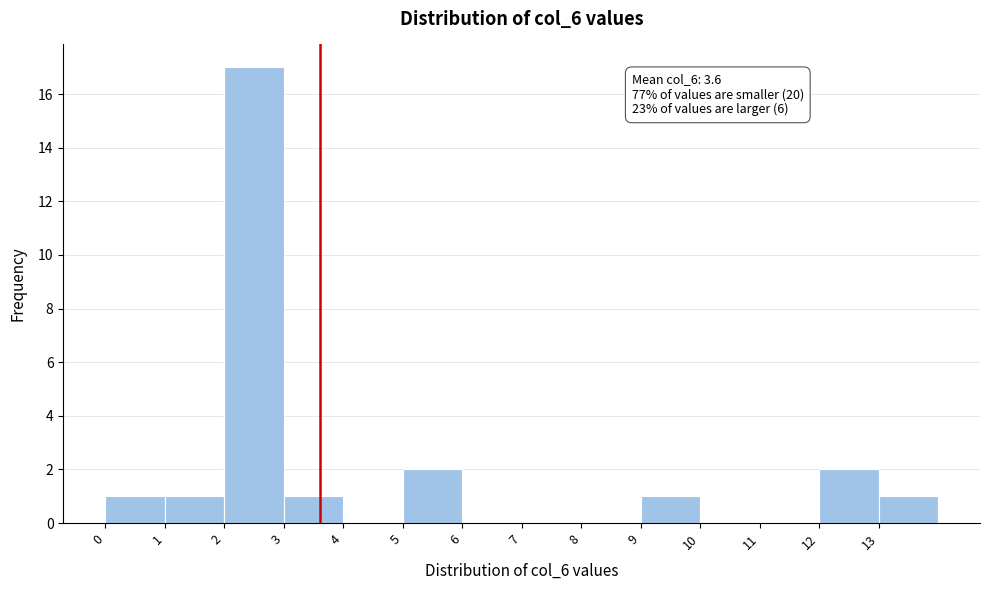

Which range on the x-axis has the tallest bar?

2 to 3